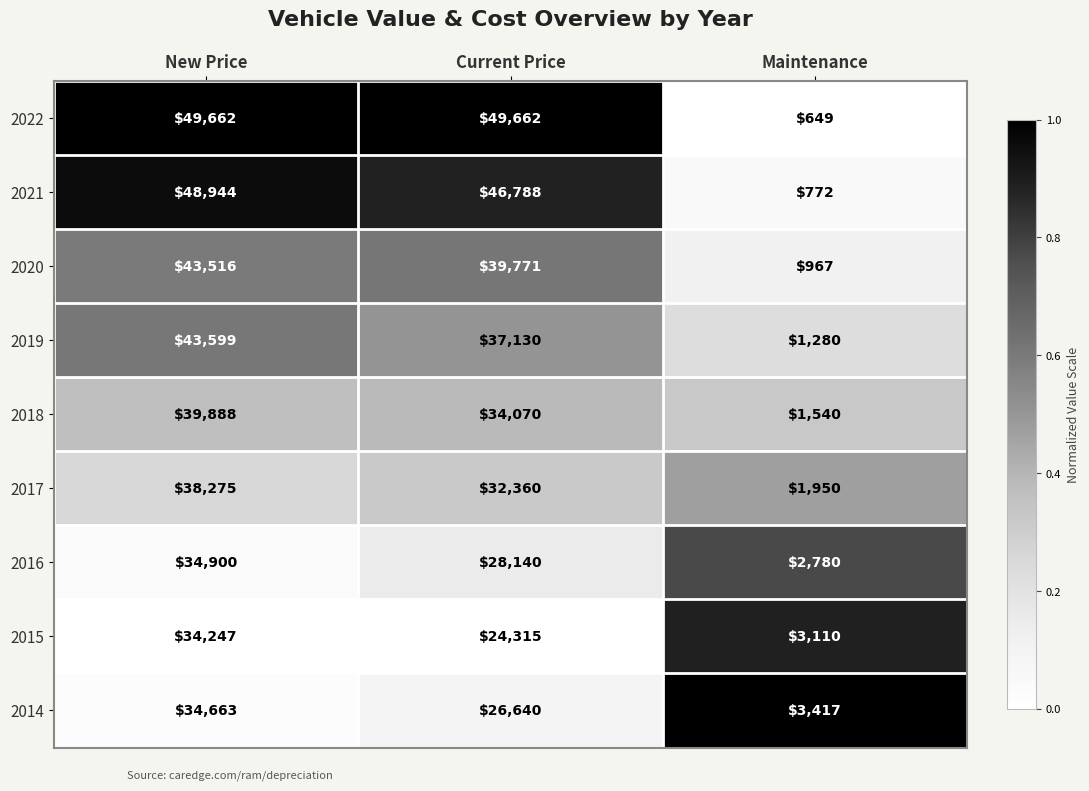

Reading right to left, what are all the values shown in this chart?

2022: Maintenance=649	Current Price=49662	New Price=49662
2021: Maintenance=772	Current Price=46788	New Price=48944
2020: Maintenance=967	Current Price=39771	New Price=43516
2019: Maintenance=1280	Current Price=37130	New Price=43599
2018: Maintenance=1540	Current Price=34070	New Price=39888
2017: Maintenance=1950	Current Price=32360	New Price=38275
2016: Maintenance=2780	Current Price=28140	New Price=34900
2015: Maintenance=3110	Current Price=24315	New Price=34247
2014: Maintenance=3417	Current Price=26640	New Price=34663